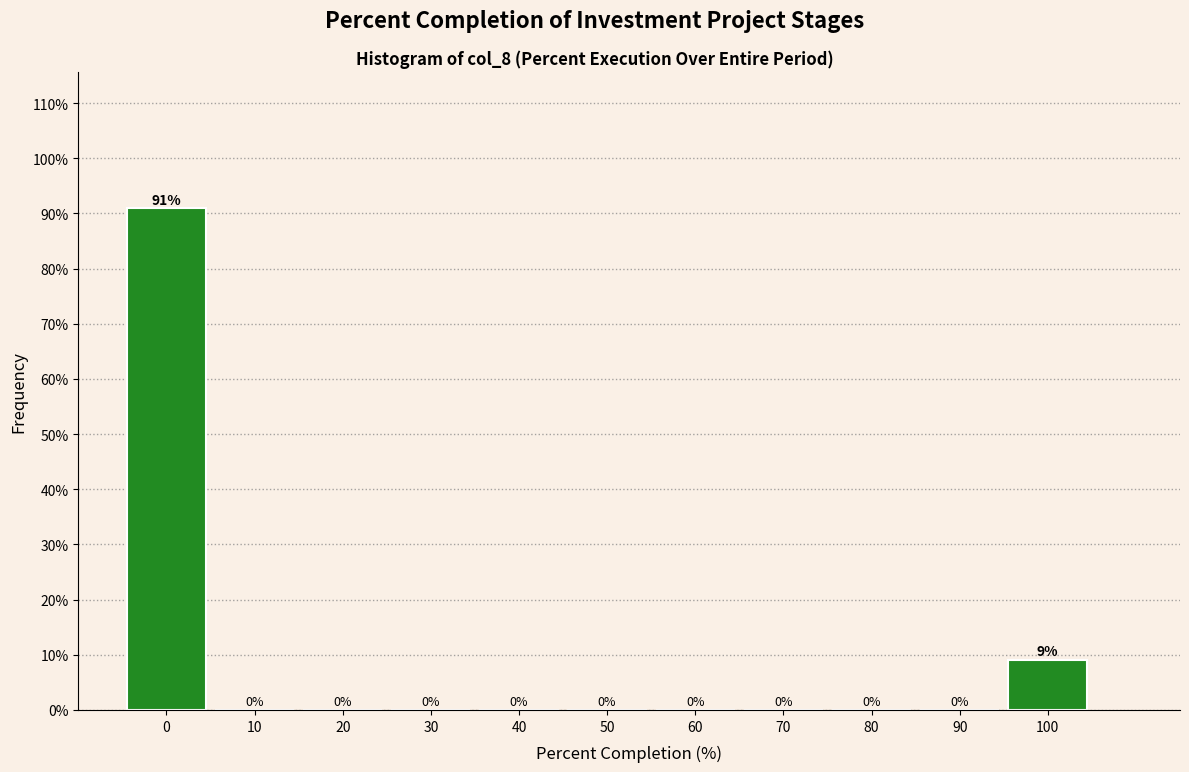

Which range on the x-axis has the tallest bar?

-5 to 5